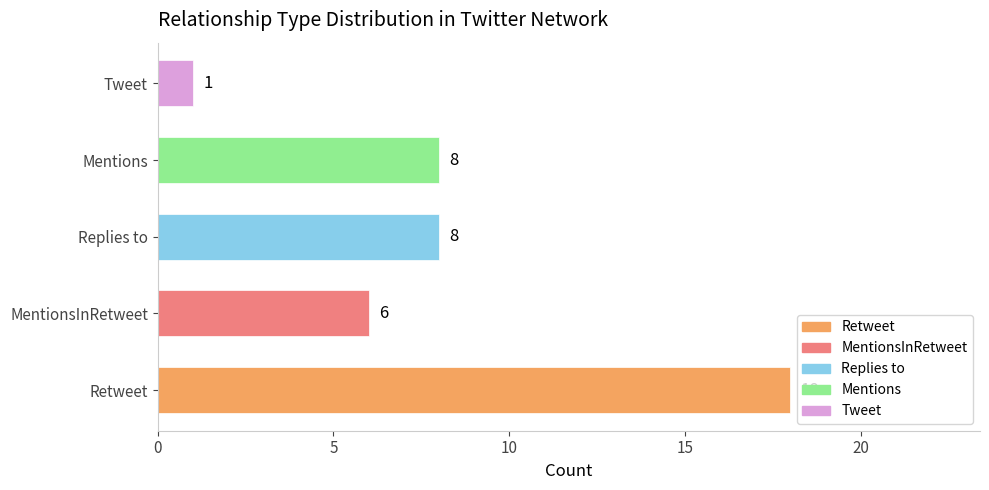

True or false: the data shows 29 at Retweet.

False